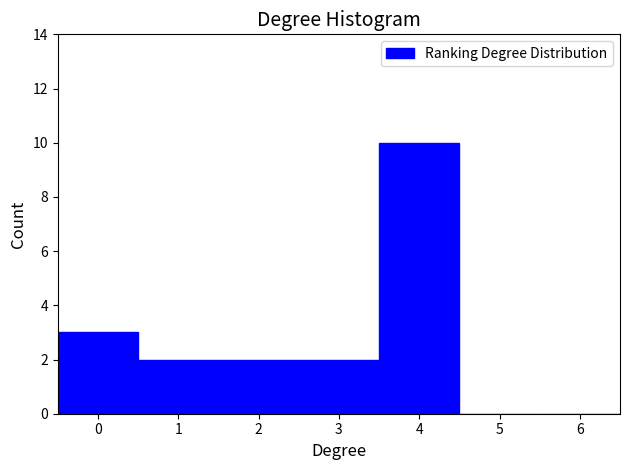

Which range on the x-axis has the tallest bar?

3.5 to 4.5